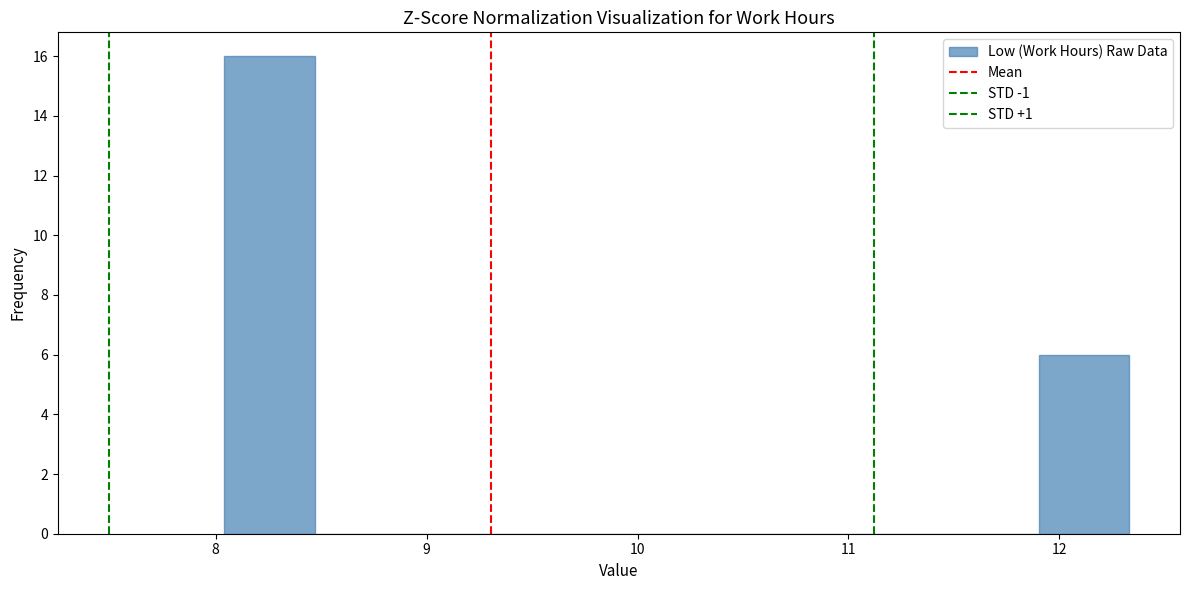

Which range on the x-axis has the tallest bar?

8.0 to 8.5